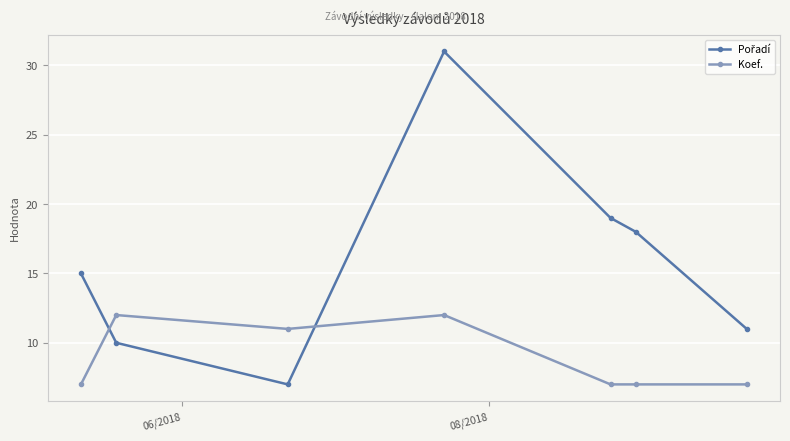

What is the average value of the Koef. series?

9